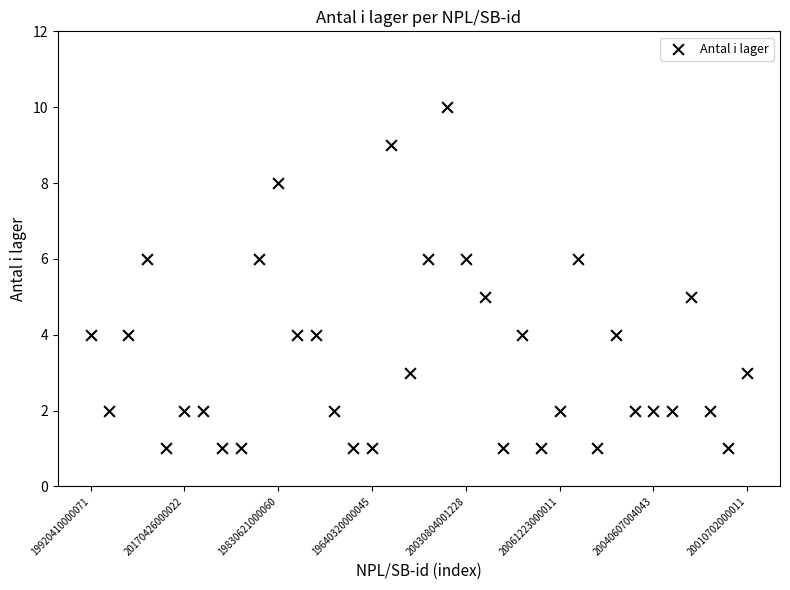

What is the range of Y values (max minus min)?

9